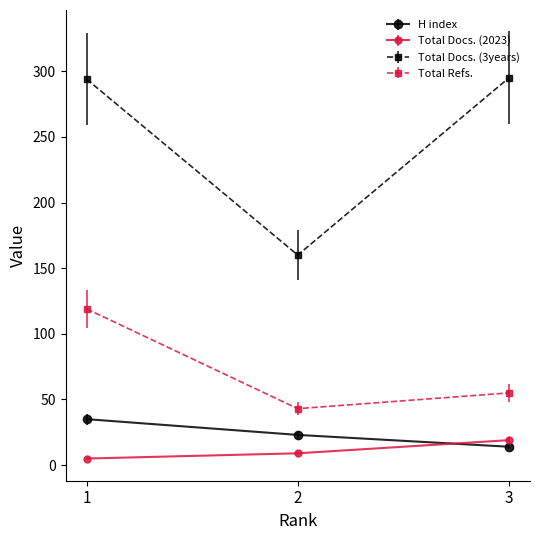

What is the difference between the highest and lowest values at 2?

151